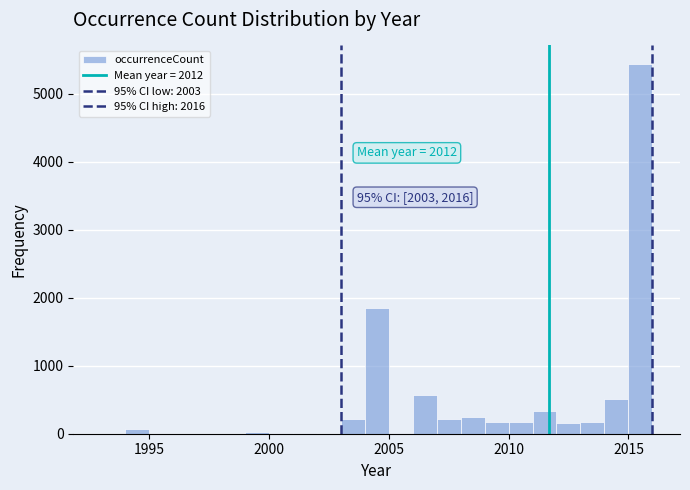

Read against the x-axis, roughly where is the centre of the tallest bar?

2015.5